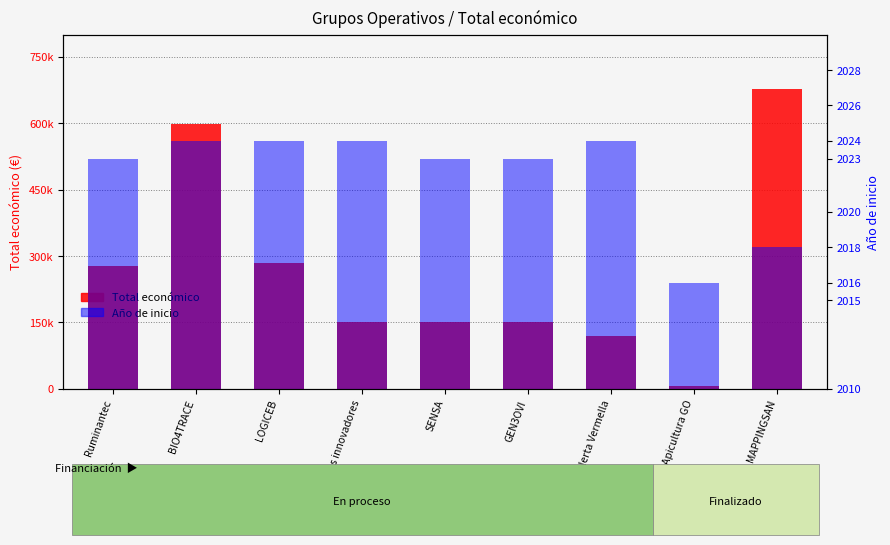

At Apicultura GO, list the series in order from smallest to largest.

Año de inicio, Total económico